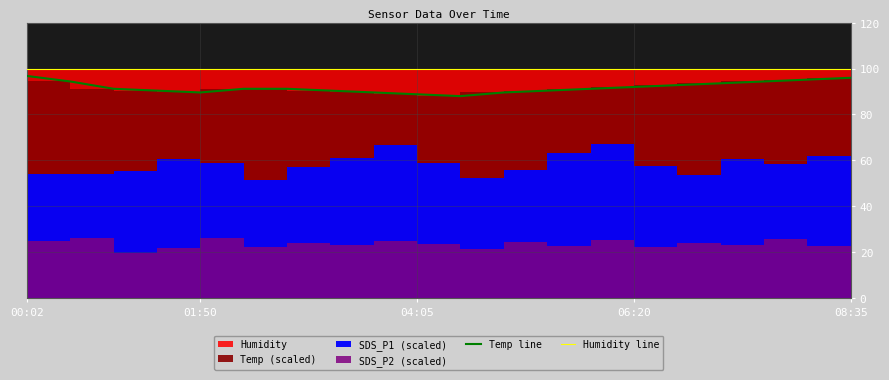

What is the sum of the Temp line values at 16 and 10?

181.6